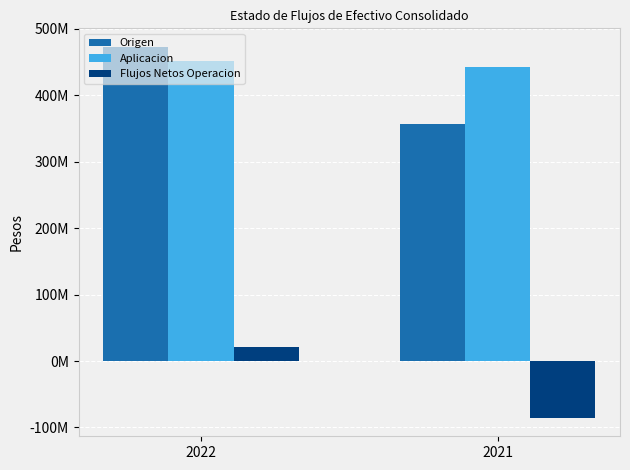

The Aplicacion series shows 451660944 at 2022. True or false?

True